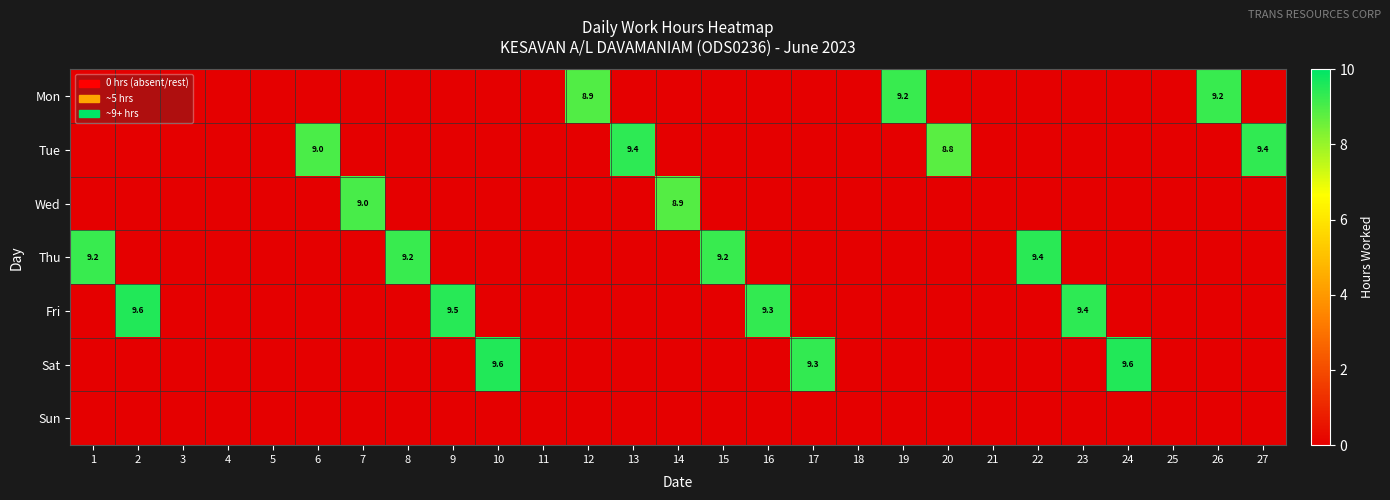

The Fri series shows 9.4 at 23. True or false?

True